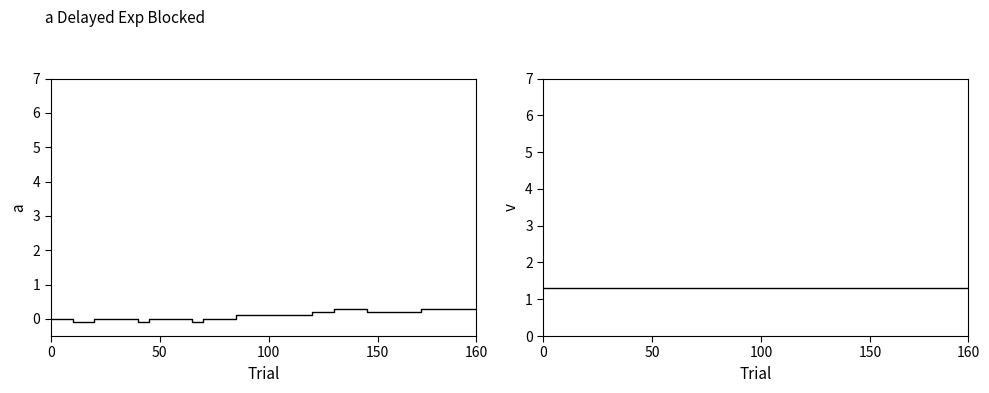

What is the approximate value of humidity at 11?

1.3